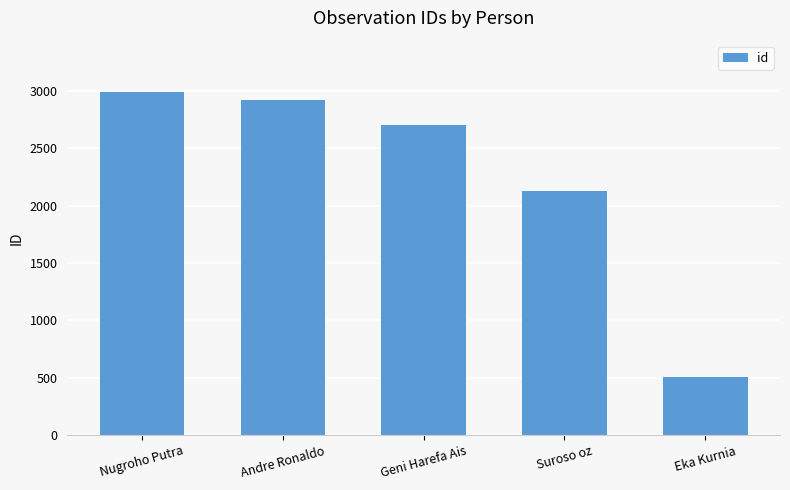

What is the value of the 1st bar from the left?

2991